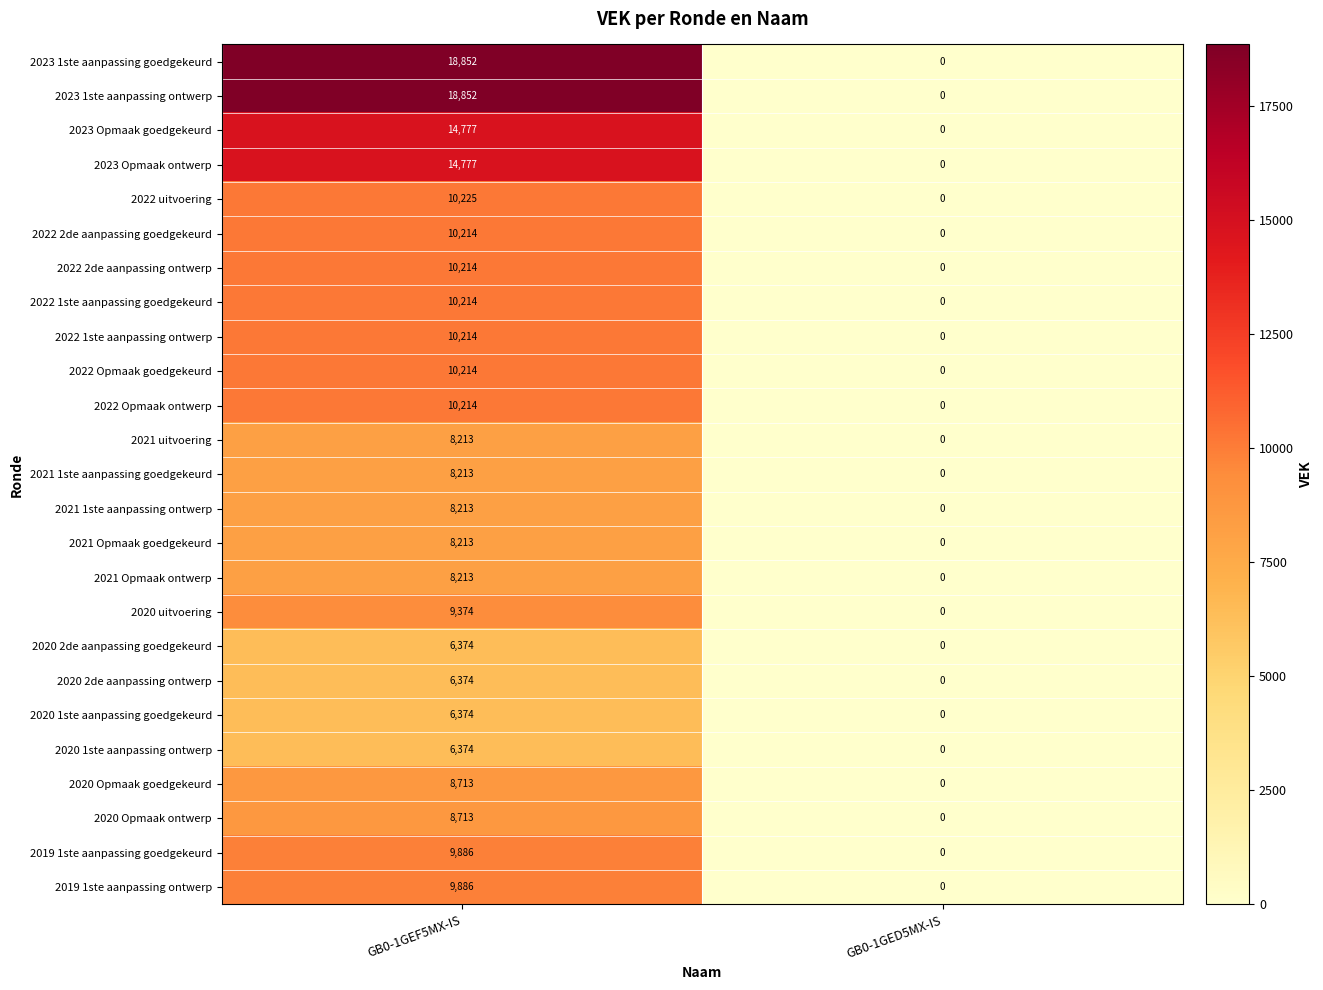

What is the average value of the 2023 1ste aanpassing ontwerp series?

9426